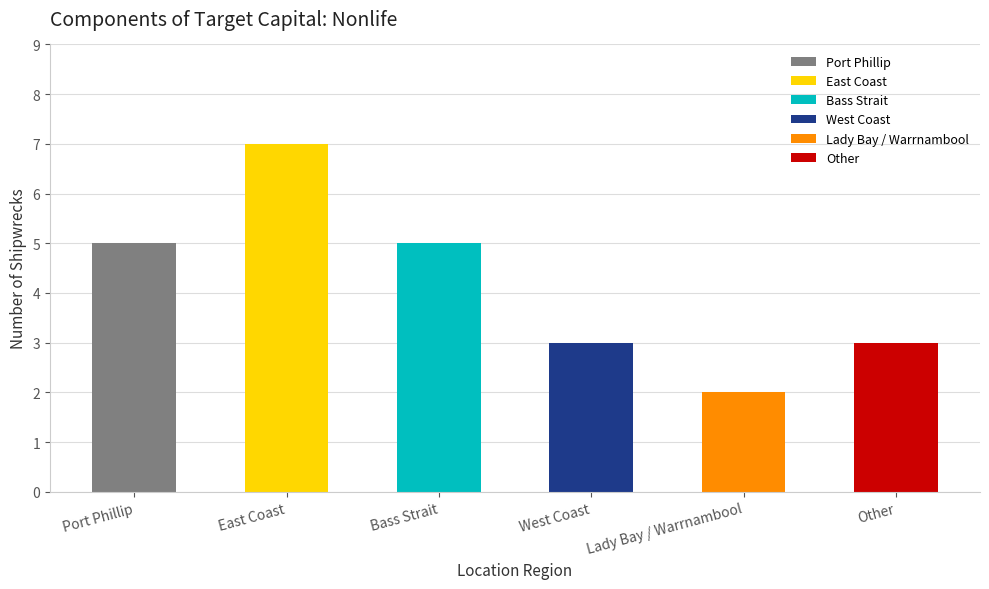

What is the change in value from Bass Strait to West Coast?

-2